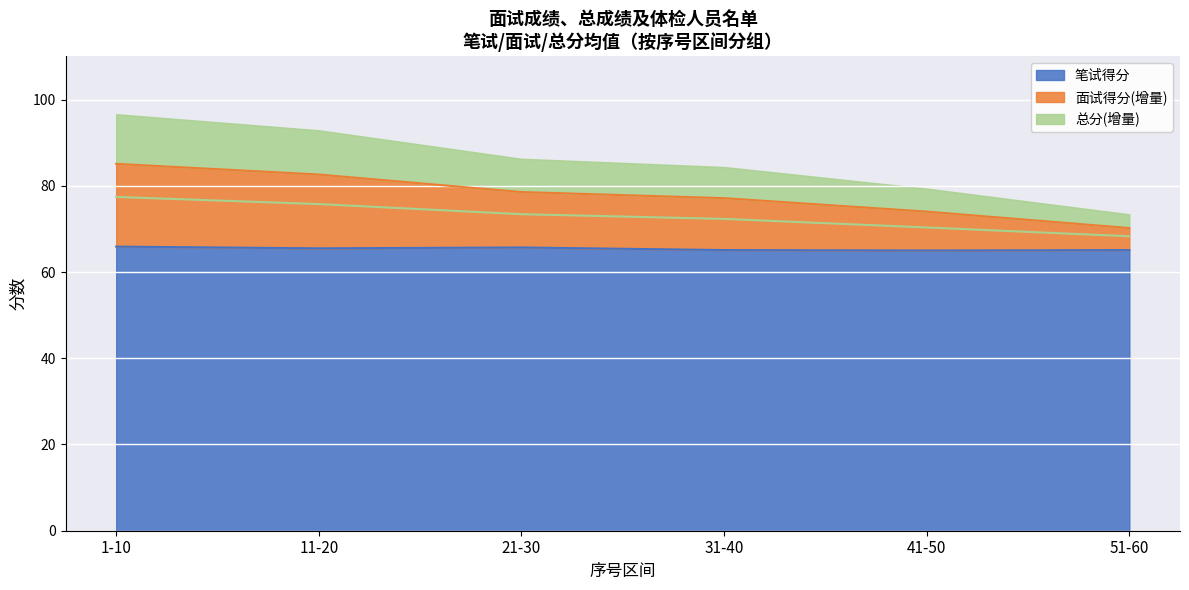

How many data points does each series have?

6